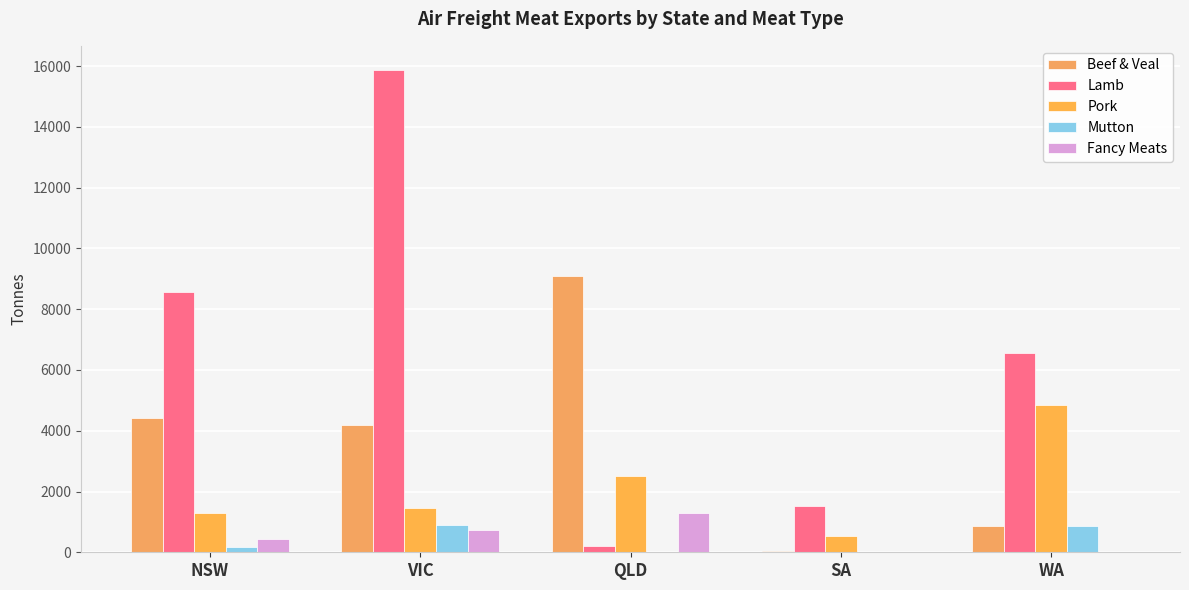

Is the value of Fancy Meats at SA greater than the value of Pork at VIC?

No